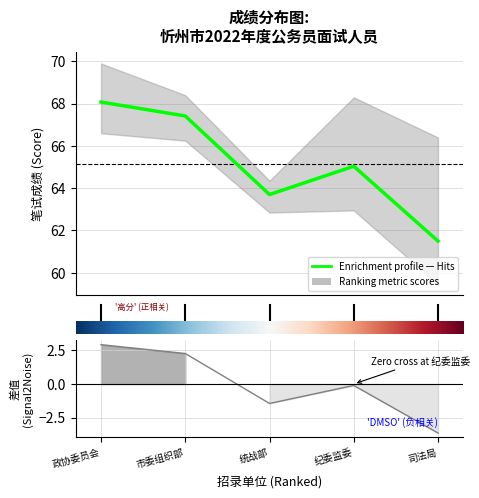

Which category has the lowest value across all series?

司法局